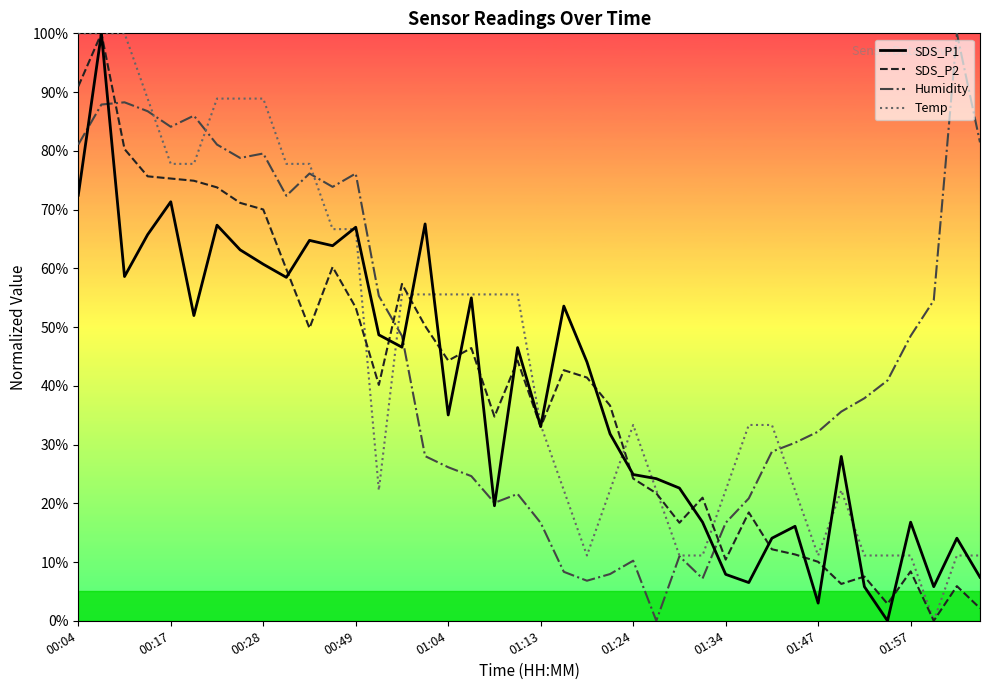

What is the maximum value shown in the chart?

100.0